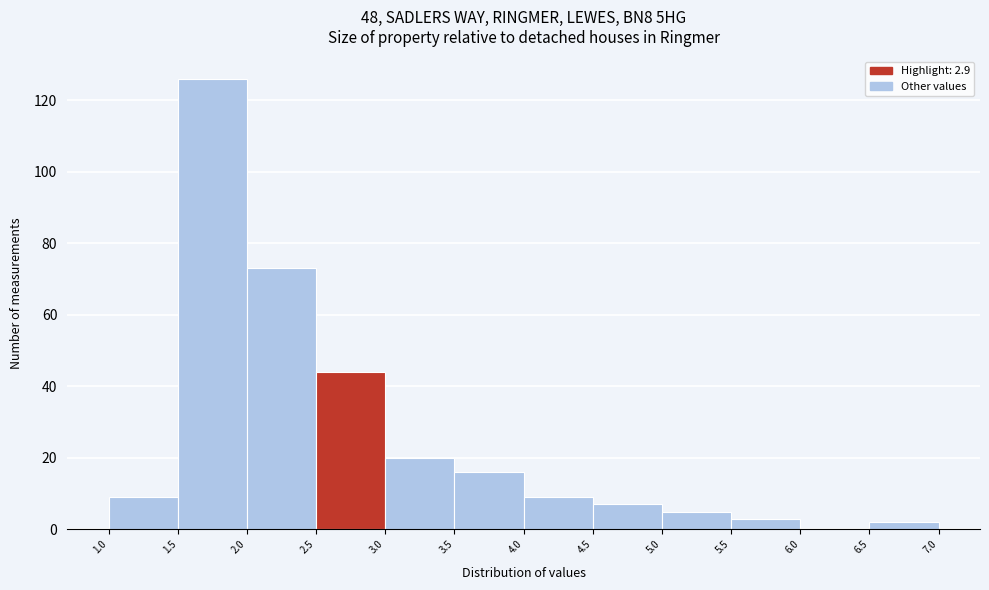

Reading left to right, transcribe this chart: for each bar, give the range it covers on the x-axis and its height. The values are not printed on the chart, so give them approximately, as read against the axis.

1.0 to 1.5: 10
1.5 to 2.0: 126
2.0 to 2.5: 74
2.5 to 3.0: 44
3.0 to 3.5: 20
3.5 to 4.0: 16
4.0 to 4.5: 10
4.5 to 5.0: 8
5.0 to 5.5: 6
5.5 to 6.0: 4
6.0 to 6.5: 0
6.5 to 7.0: 2